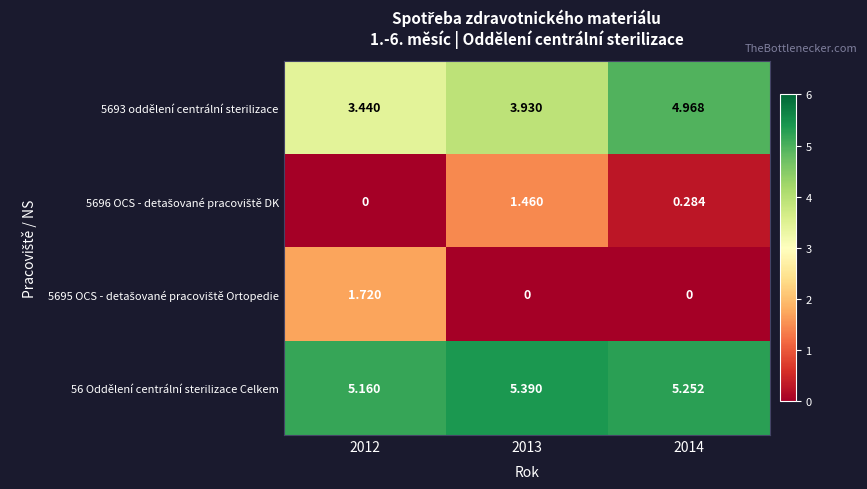

At how many categories does at least one series exceed 5?

3